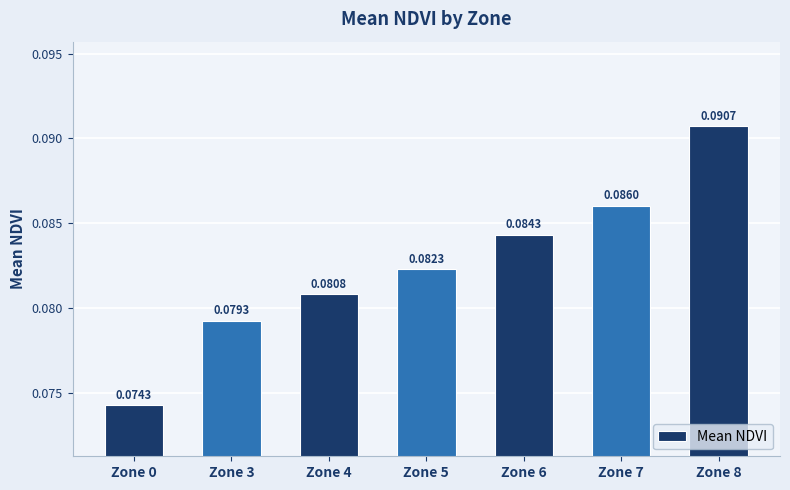

List the labels in order of value, smallest first.

Zone 0, Zone 3, Zone 4, Zone 5, Zone 6, Zone 7, Zone 8